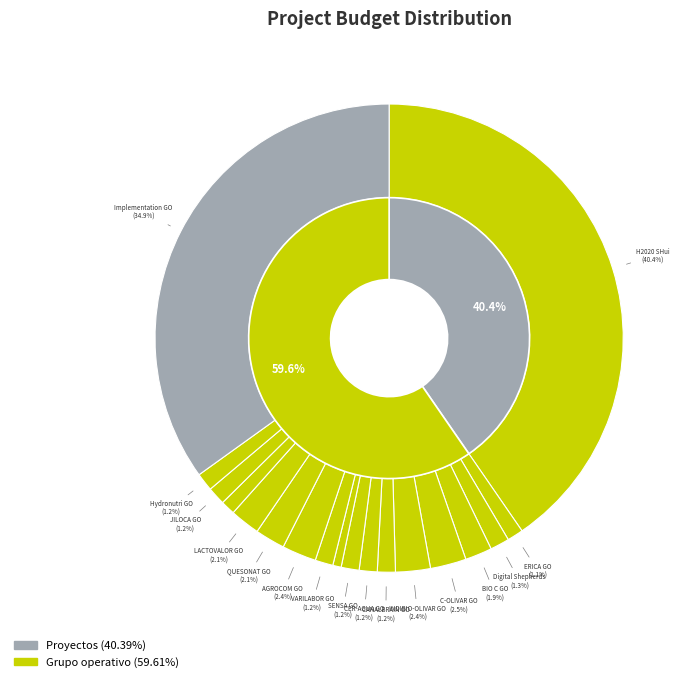

The AGROCOM GO slice represents 1% of the pie. True or false?

False